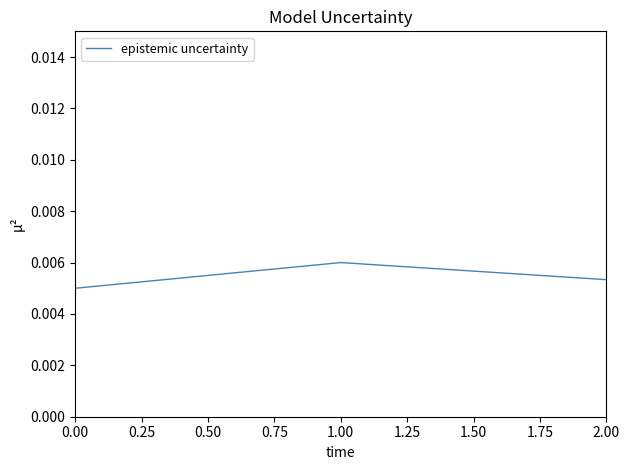

Rank the categories by value from lowest to highest.

0.00, 2.00, 1.00